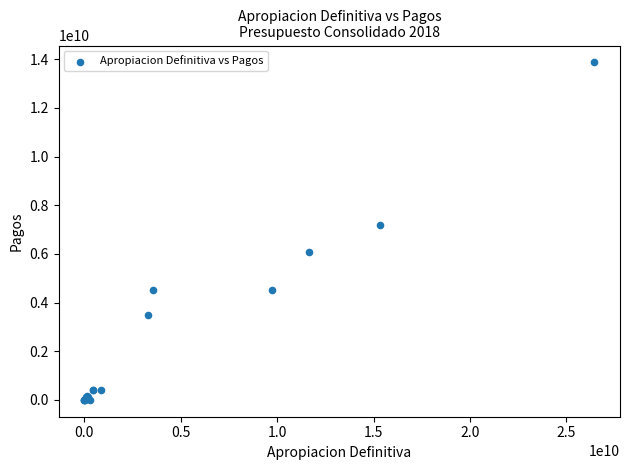

What Y value in the scatter plot is closest to 6934690088?

7173440684.0